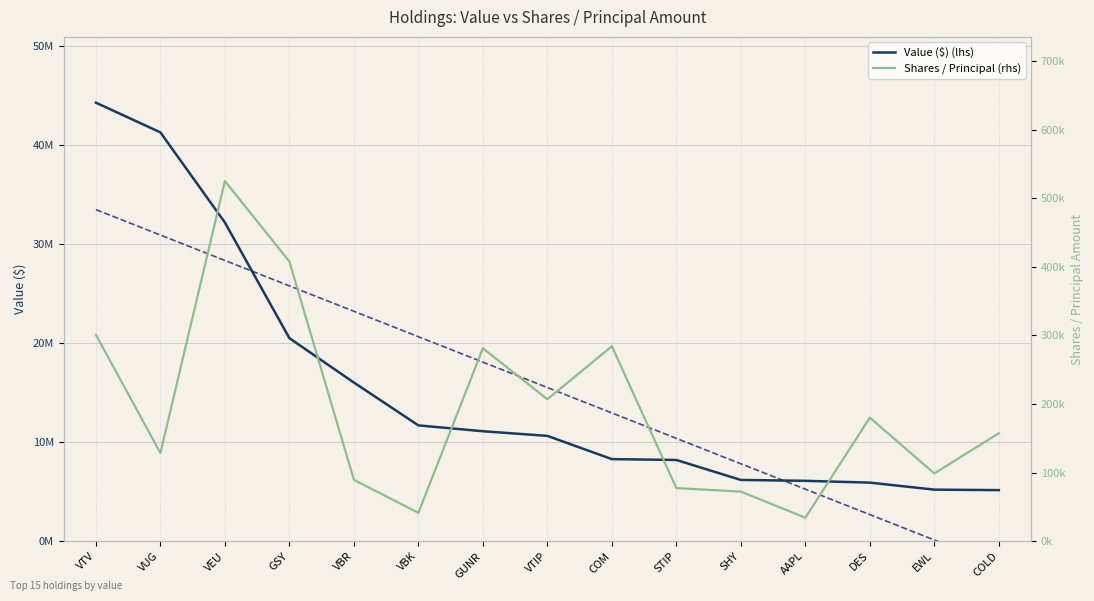

Reading left to right, list all the values displayed in this chart.

Value ($) (lhs): VTV=44286000.0	VUG=41288000.0	VEU=32185000.0	GSY=20510000.0	VBR=16027000.0	VBK=11702000.0	GUNR=11112000.0	VTIP=10643000.0	COM=8297000.0	STIP=8209000.0	SHY=6193000.0	AAPL=6105000.0	DES=5923000.0	EWL=5214000.0	COLD=5166000.0
Linear (Value $) (lhs): VTV=33486925.0	VUG=30920792.9	VEU=28354660.7	GSY=25788528.6	VBR=23222396.4	VBK=20656264.3	GUNR=18090132.1	VTIP=15524000.0	COM=12957867.9	STIP=10391735.7	SHY=7825603.6	AAPL=5259471.4	DES=2693339.3	EWL=127207.1	COLD=-2438925.0
Shares / Principal (rhs): VTV=301040.0	VUG=128662.0	VEU=525217.0	GSY=407759.0	VBR=89609.0	VBK=41526.0	GUNR=281382.0	VTIP=207057.0	COM=284340.0	STIP=77530.0	SHY=72401.0	AAPL=34380.0	DES=180250.0	EWL=98889.0	COLD=157542.0